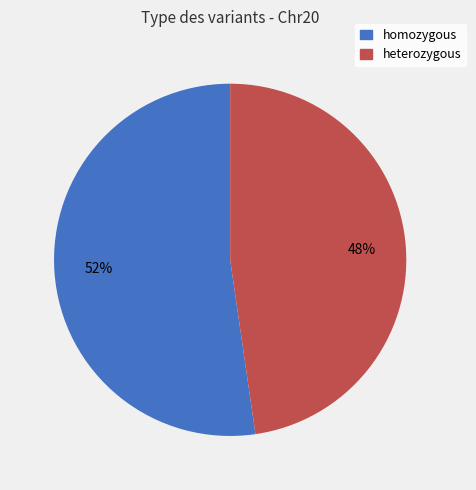

To the nearest percent, what percentage of the pie is homozygous?

52%